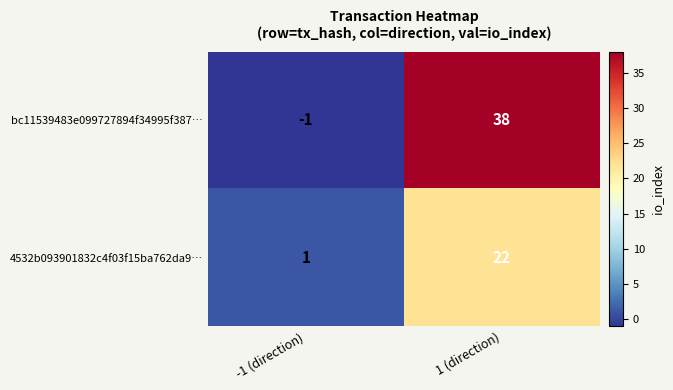

List the labels in order of bc11539483e099727894f34995f387… value, smallest first.

-1 (direction), 1 (direction)